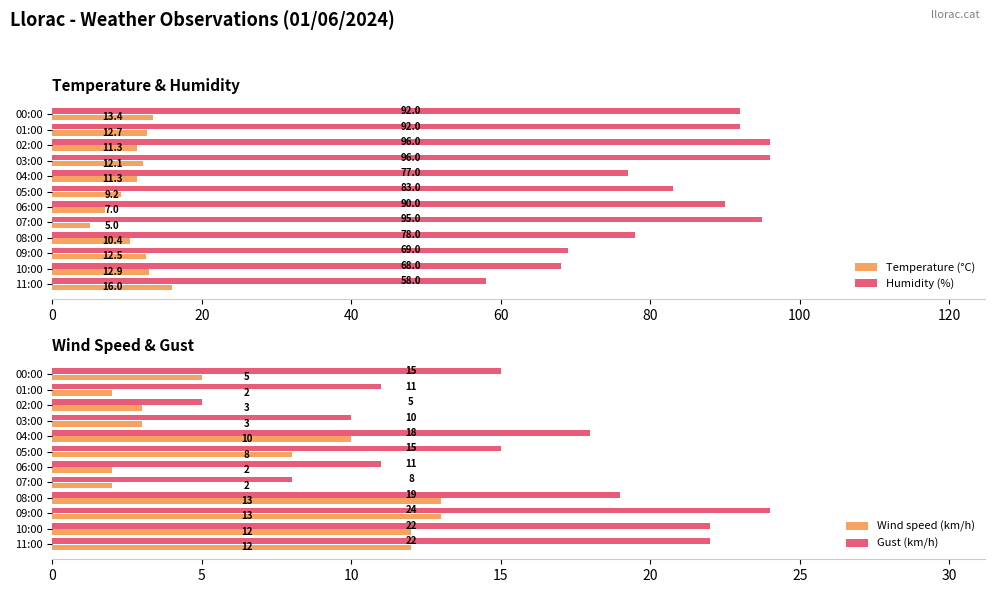

True or false: Wind speed (km/h) has a value of 2 at 06:00.

True